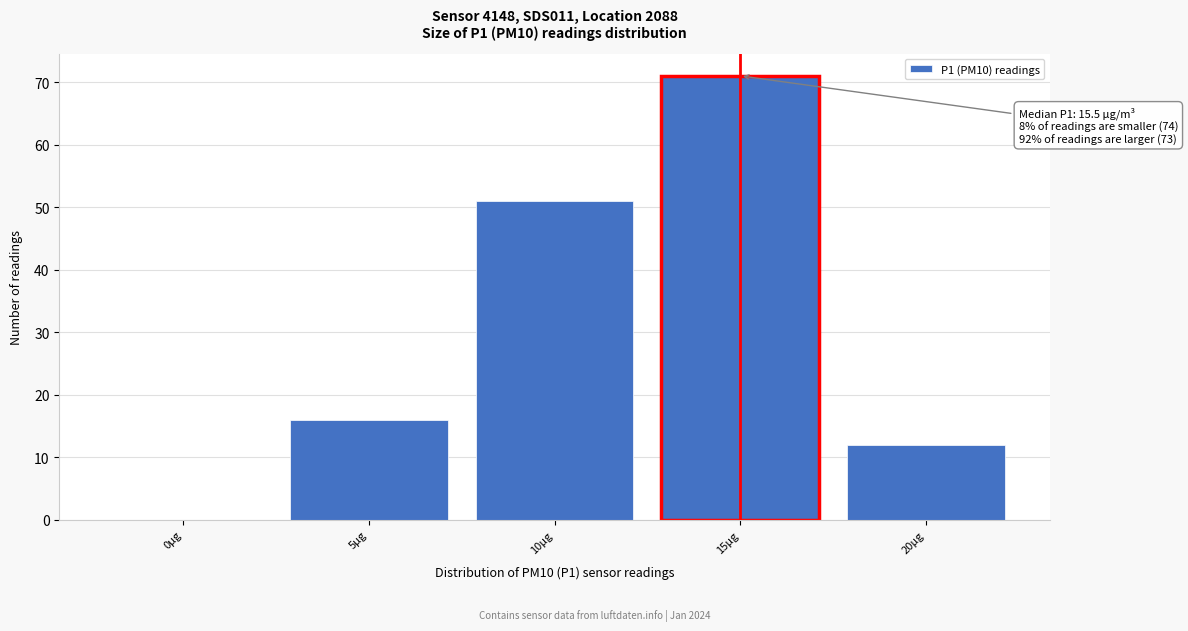

Reading left to right, what are all the values shown in this chart?

0µg=0	5µg=16	10µg=51	15µg=71	20µg=12